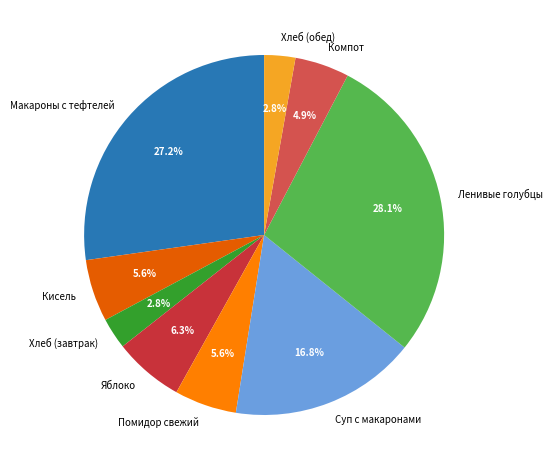

How many segments does this pie chart have?

9